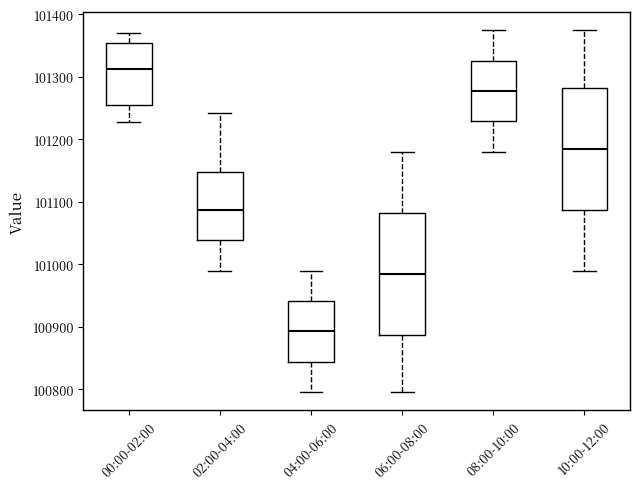

Reading left to right, read every box against the y-axis: the position of its median line, the range the box covers, and the ends of its whiskers. The values are not printed on the chart, so give them approximately, as read against the axis.

00:00-02:00: median 101310, box 101250 to 101360, whiskers 101230 to 101370
02:00-04:00: median 101090, box 101040 to 101150, whiskers 100990 to 101240
04:00-06:00: median 100890, box 100840 to 100940, whiskers 100800 to 100990
06:00-08:00: median 100990, box 100890 to 101080, whiskers 100800 to 101180
08:00-10:00: median 101280, box 101230 to 101330, whiskers 101180 to 101380
10:00-12:00: median 101190, box 101090 to 101280, whiskers 100990 to 101380